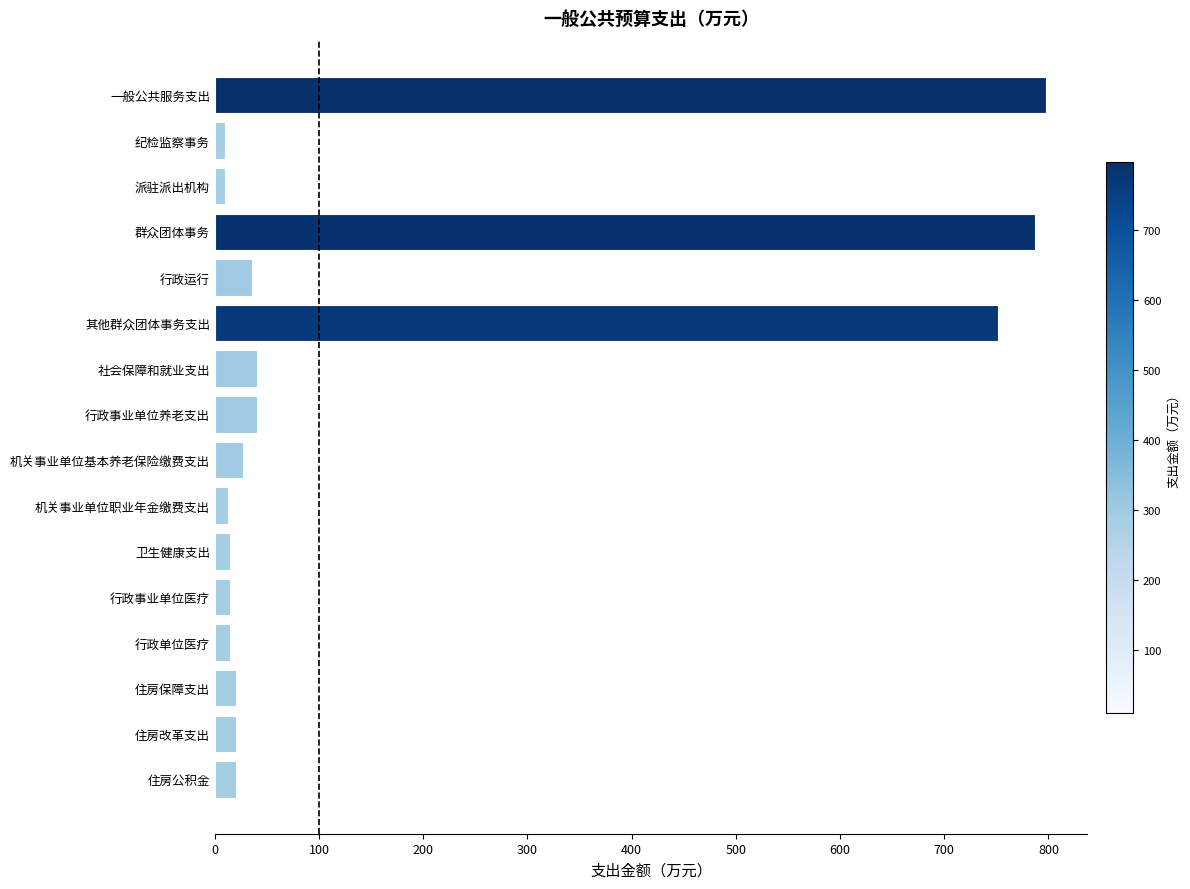

Which has a higher value, 机关事业单位职业年金缴费支出 or 行政事业单位养老支出?

行政事业单位养老支出